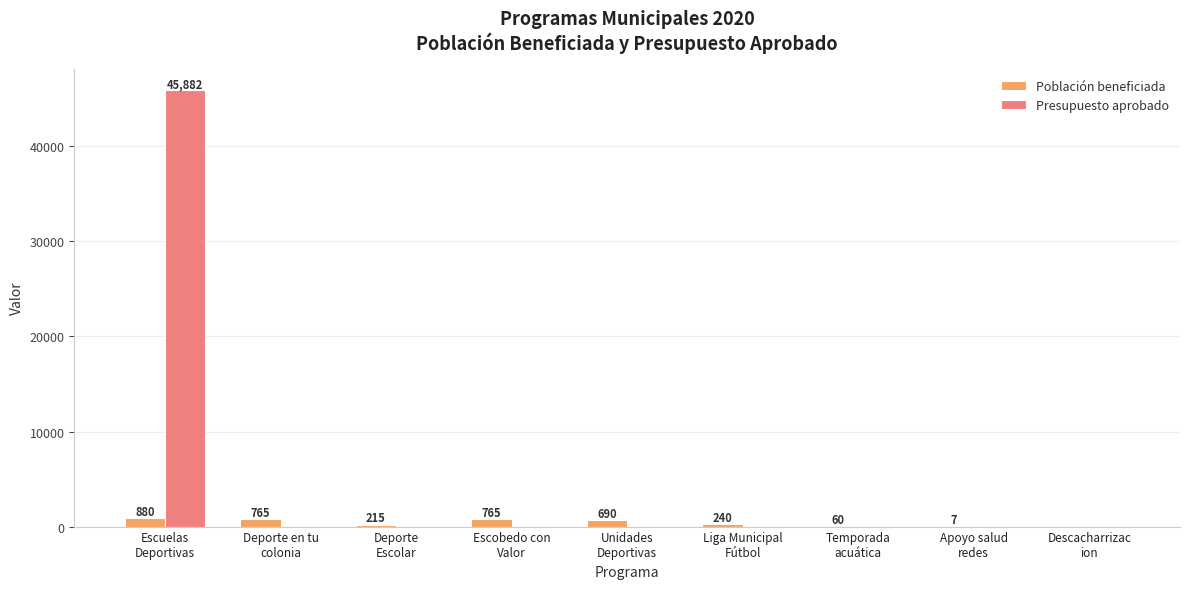

What is the maximum value for Población beneficiada?

880